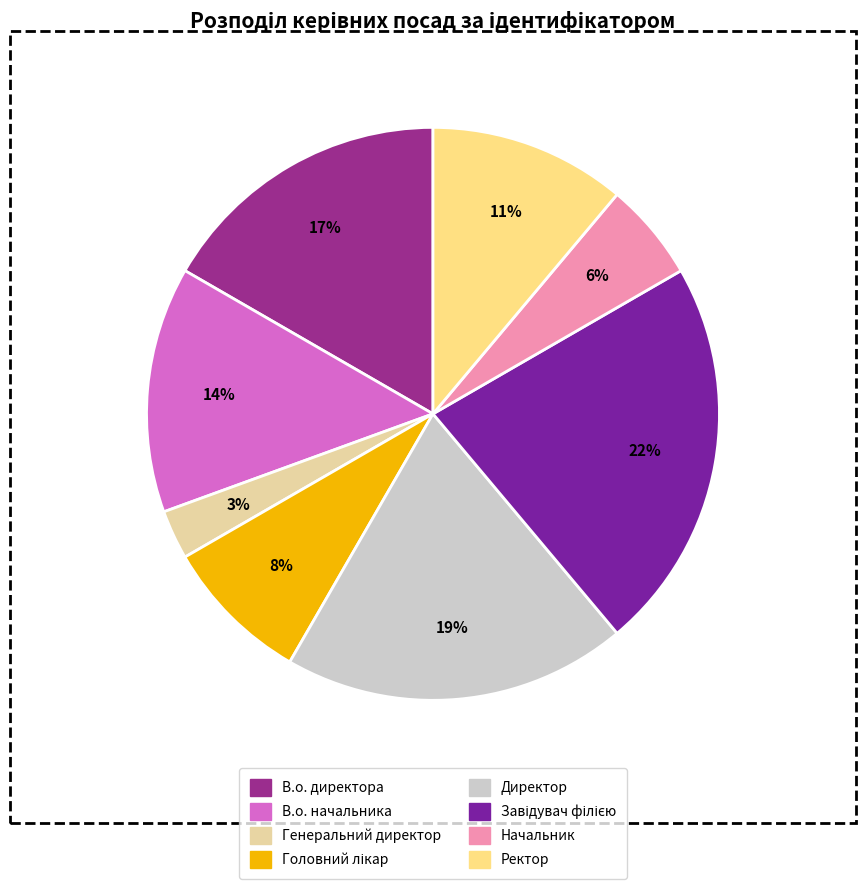

How many segments does this pie chart have?

8